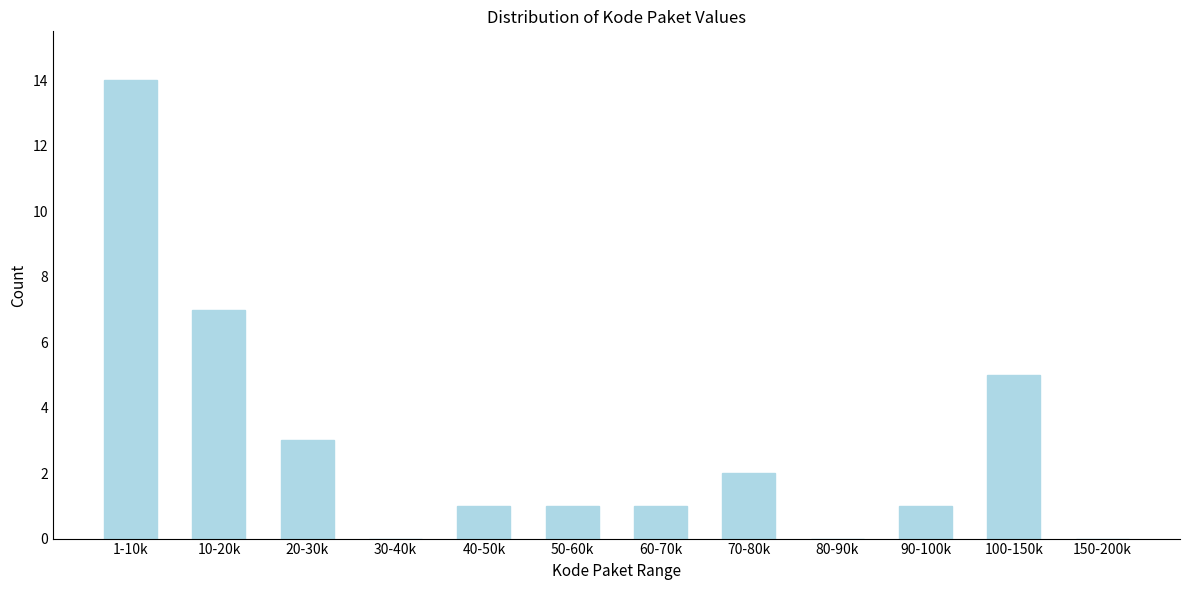

Reading right to left, what are all the values shown in this chart?

150-200k=0	100-150k=5	90-100k=1	80-90k=0	70-80k=2	60-70k=1	50-60k=1	40-50k=1	30-40k=0	20-30k=3	10-20k=7	1-10k=14